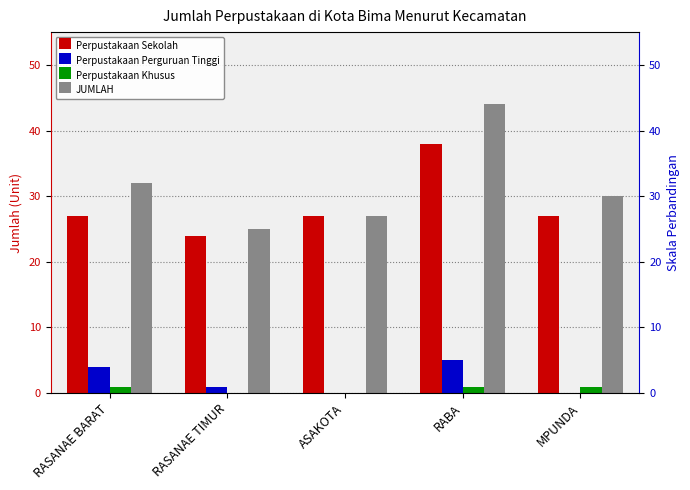

What is the difference between the JUMLAH values at RASANAE BARAT and RABA?

12